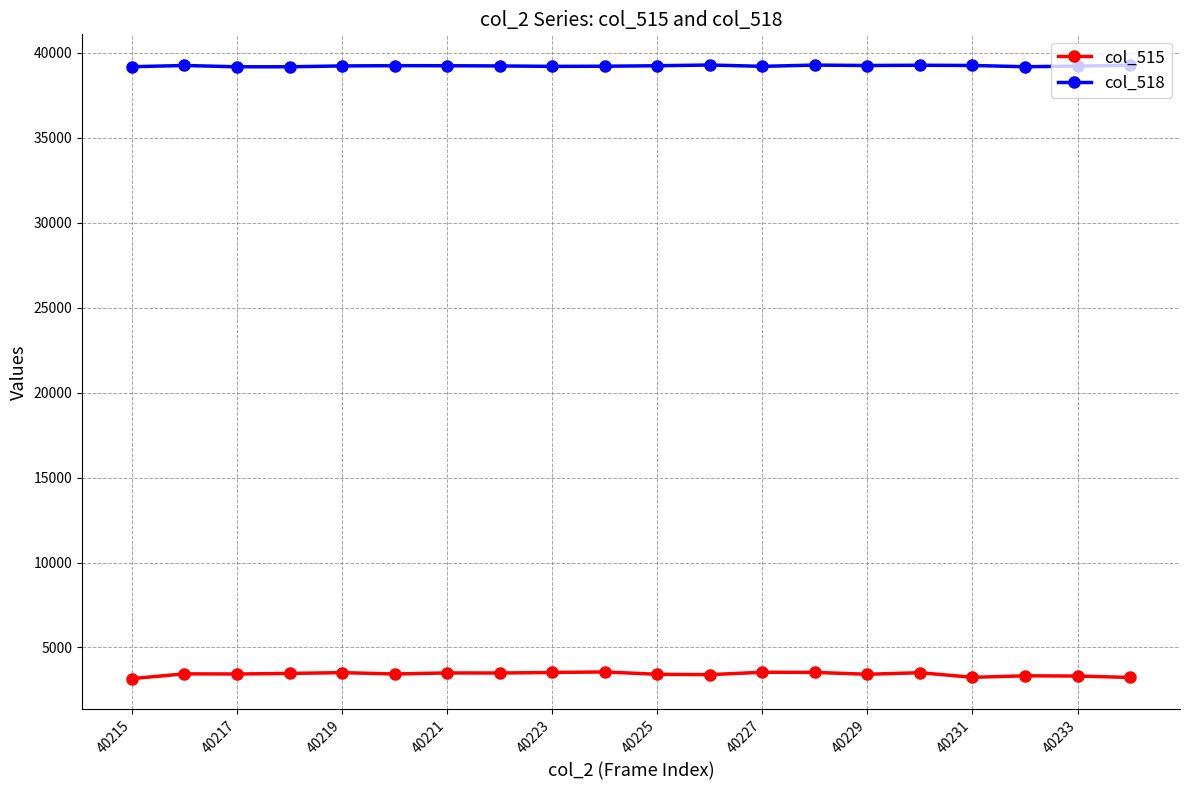

What is the value of the col_515 point at the 3rd from the left?

3438